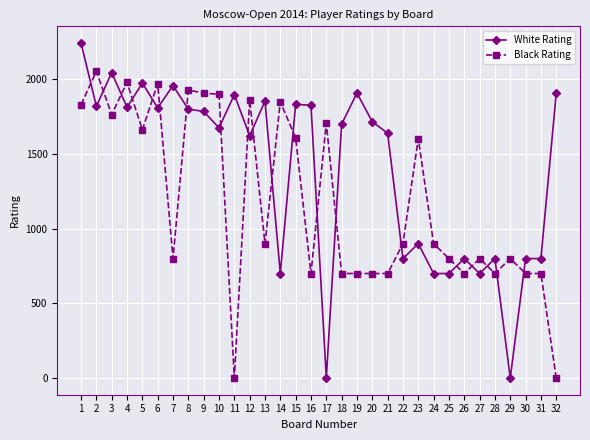

What is the maximum value for White Rating?

2244